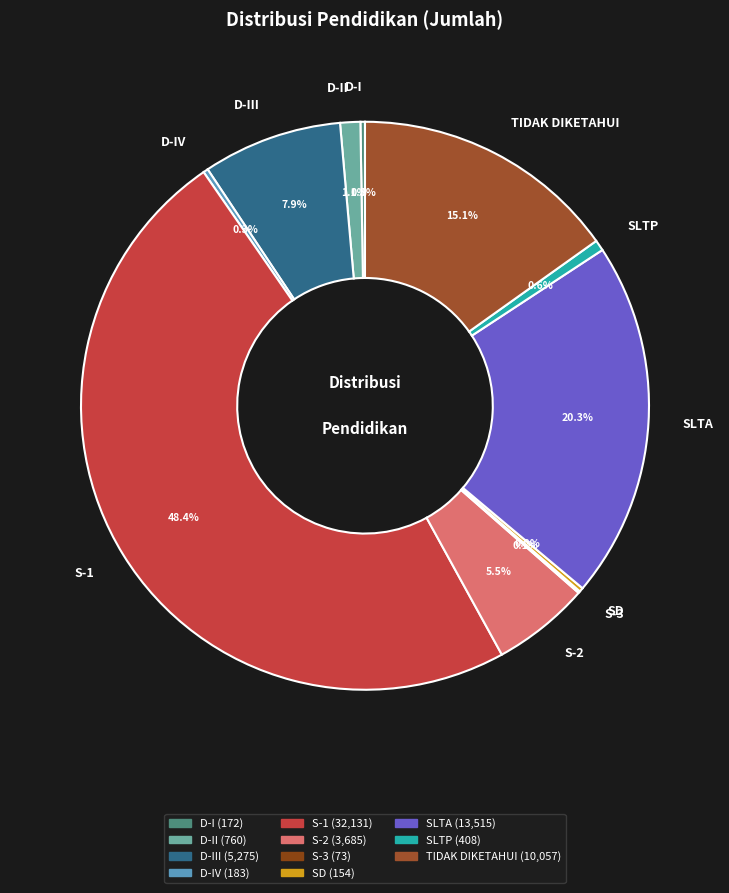

What percentage is the SLTP slice, to the nearest percent?

1%